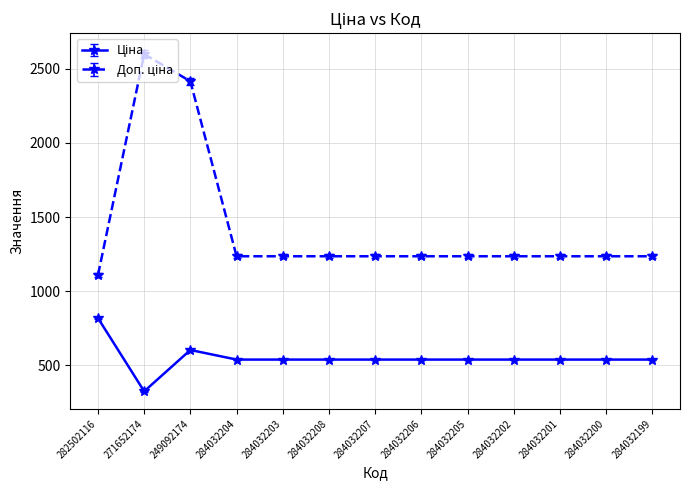

What is the spread (max minus min) of values at 284032203?

696.4